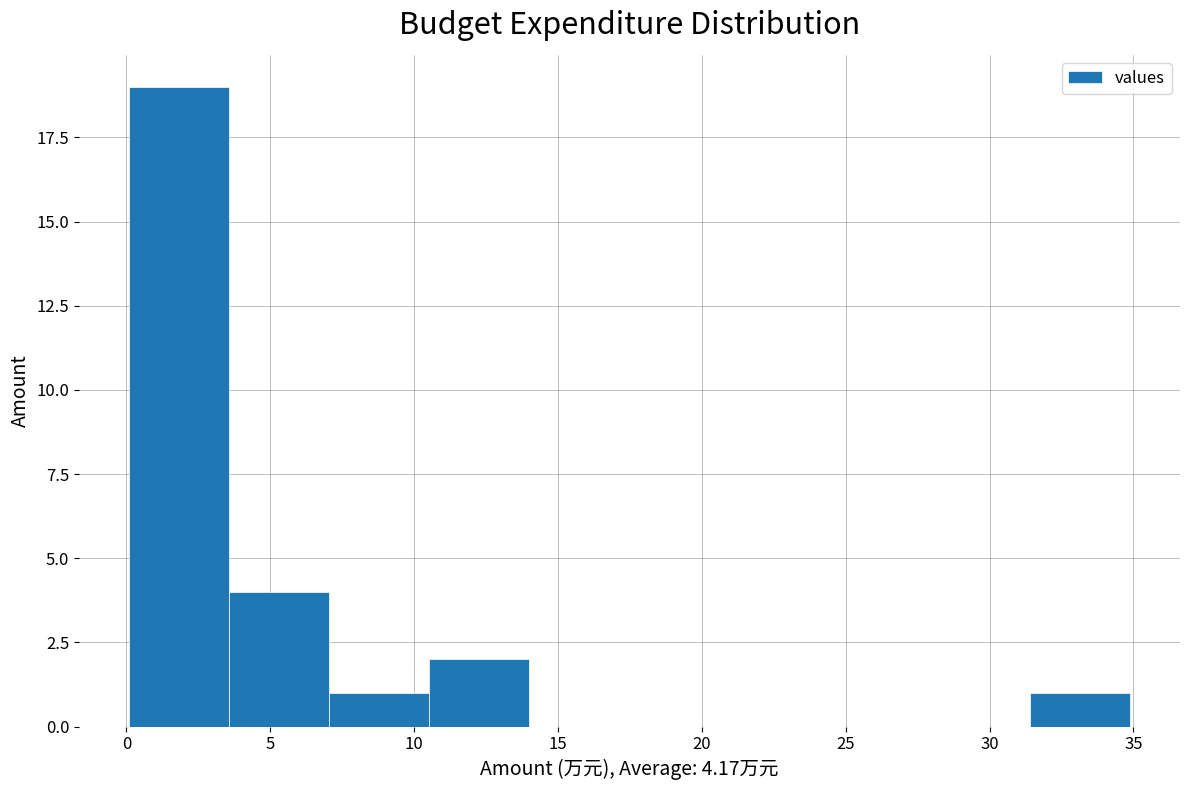

Reading left to right, list every bar in this chart as the range it spans on the x-axis followed by its height. Neither the bar edges nor the heights are printed on the chart, so give them approximately, as read against the axes.

0.0 to 3.5: 19
3.5 to 7.0: 4
7.0 to 10.5: 1
10.5 to 14.0: 2
14.0 to 17.5: 0
17.5 to 21.0: 0
21.0 to 24.5: 0
24.5 to 28.0: 0
28.0 to 31.5: 0
31.5 to 35.0: 1